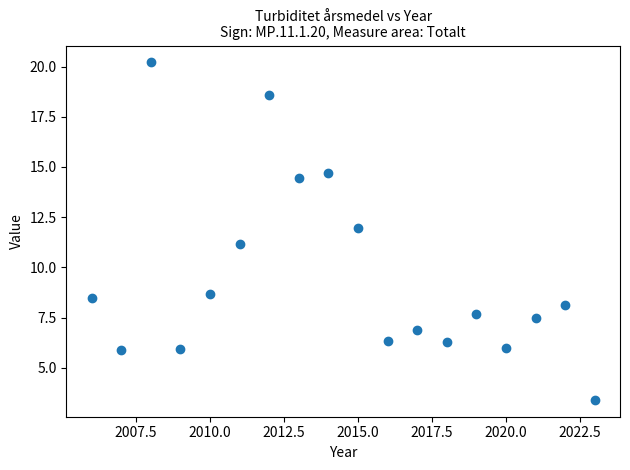

What is the range of X values (max minus min)?

17.0